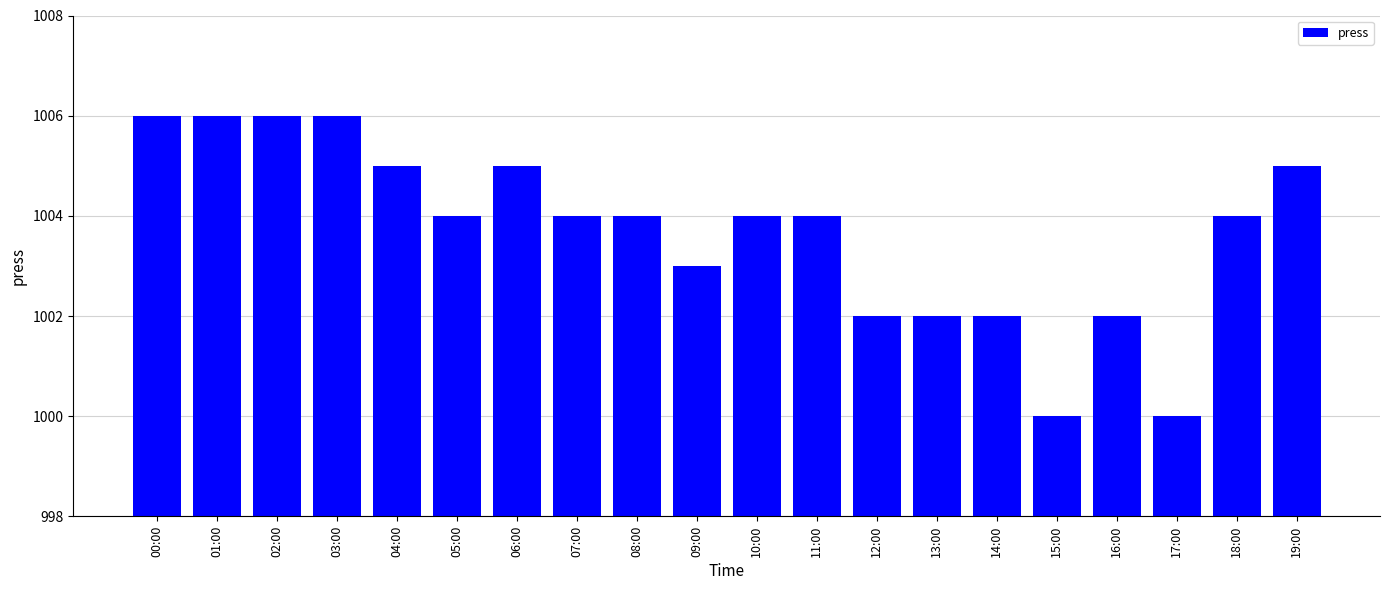

What position from the left is 16:00?

17